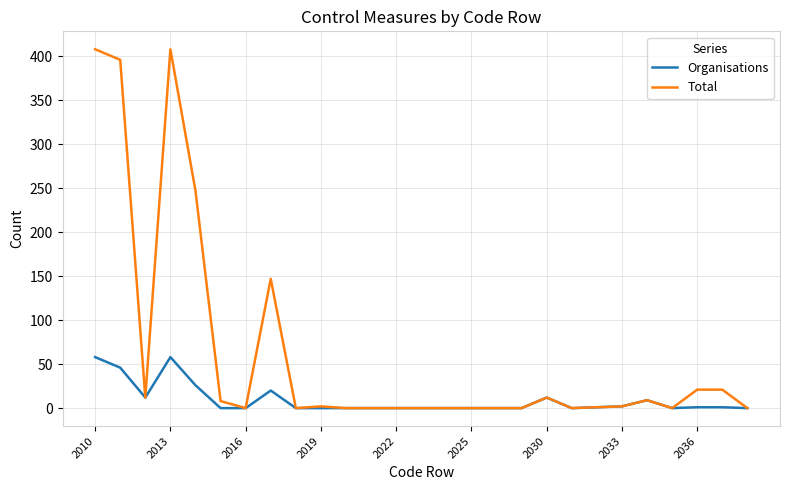

Which series has the largest range (max minus min)?

Total